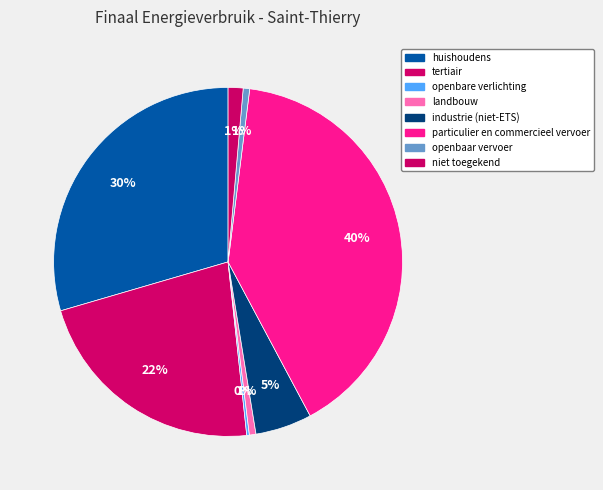

To the nearest percent, what percentage of the pie is industrie (niet-ETS)?

5%